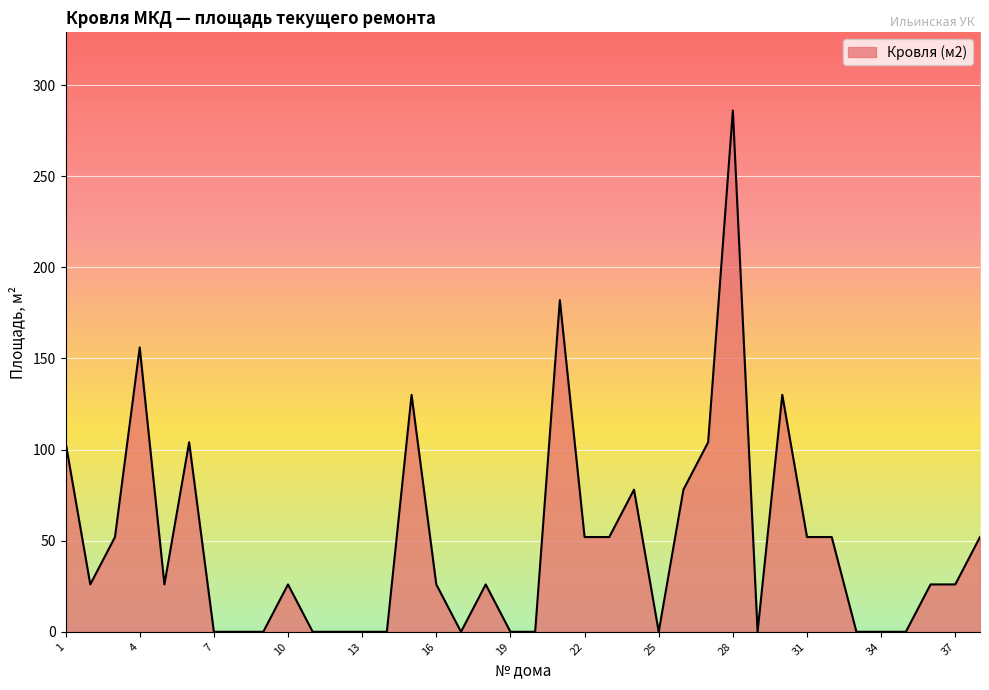

What is the average value?

49